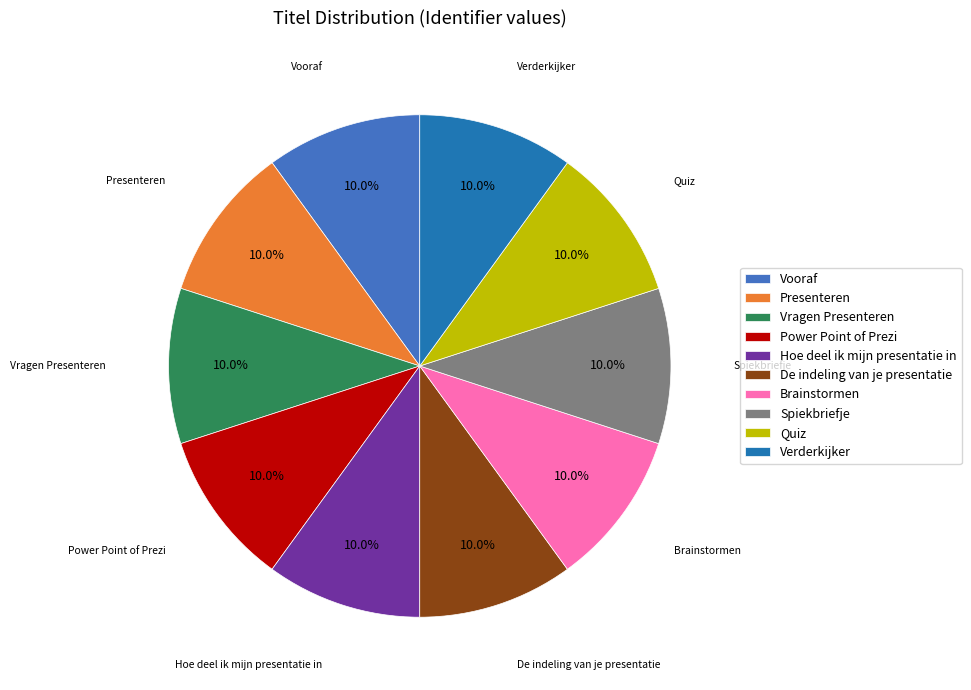

To the nearest percent, what is the average slice percentage?

10%